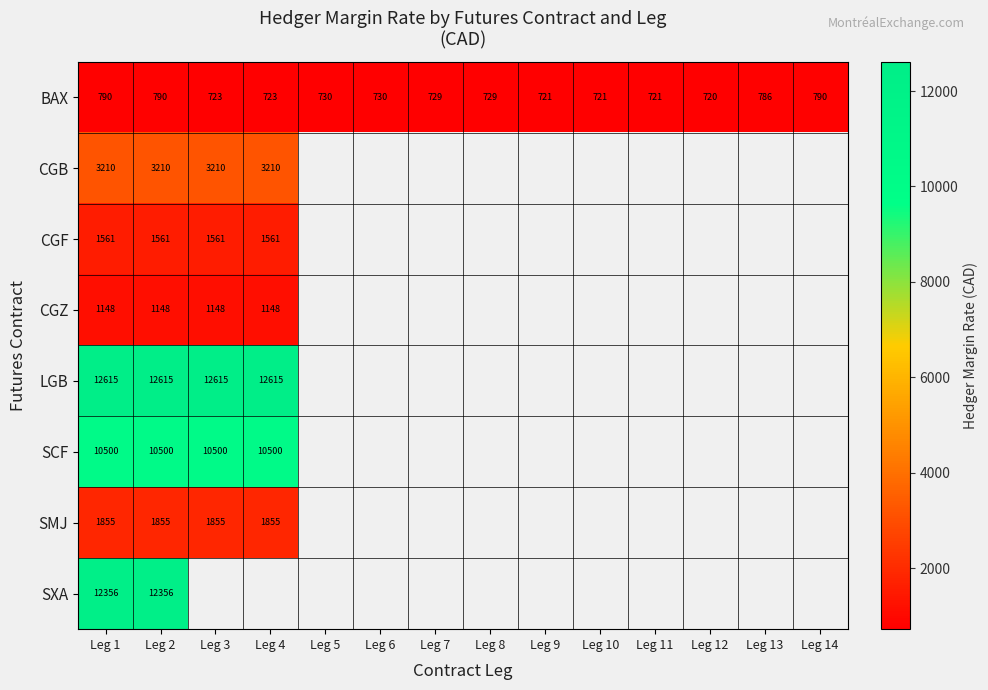

Which has a higher value, Leg 5 or Leg 6?

Leg 5